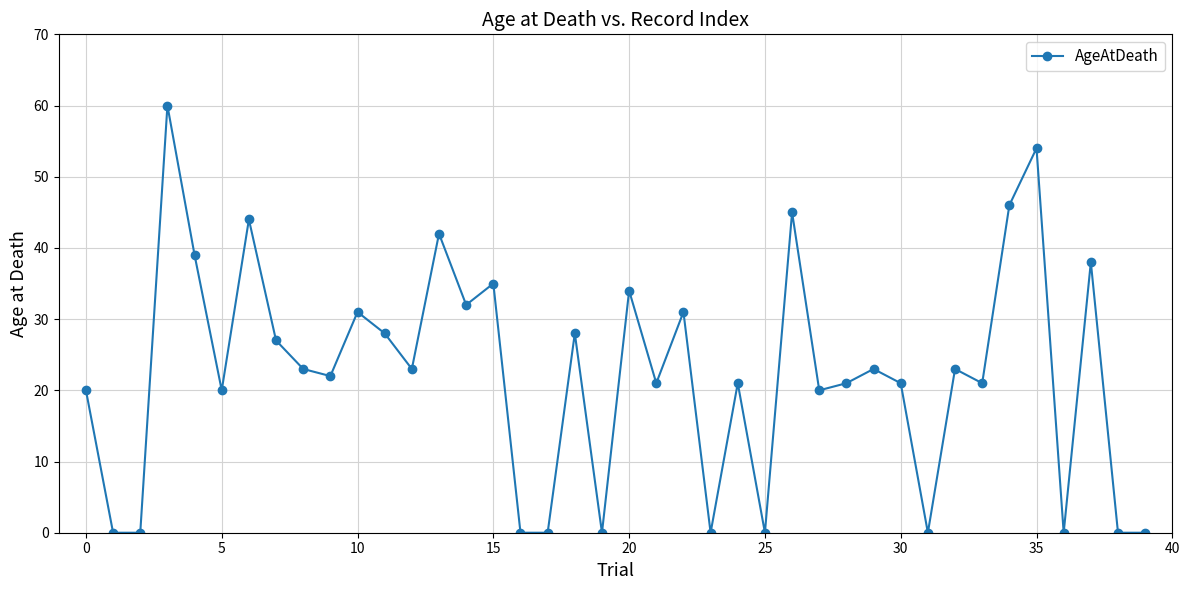

How many interior local peaks (higher than both neighbors) does the data have?

14